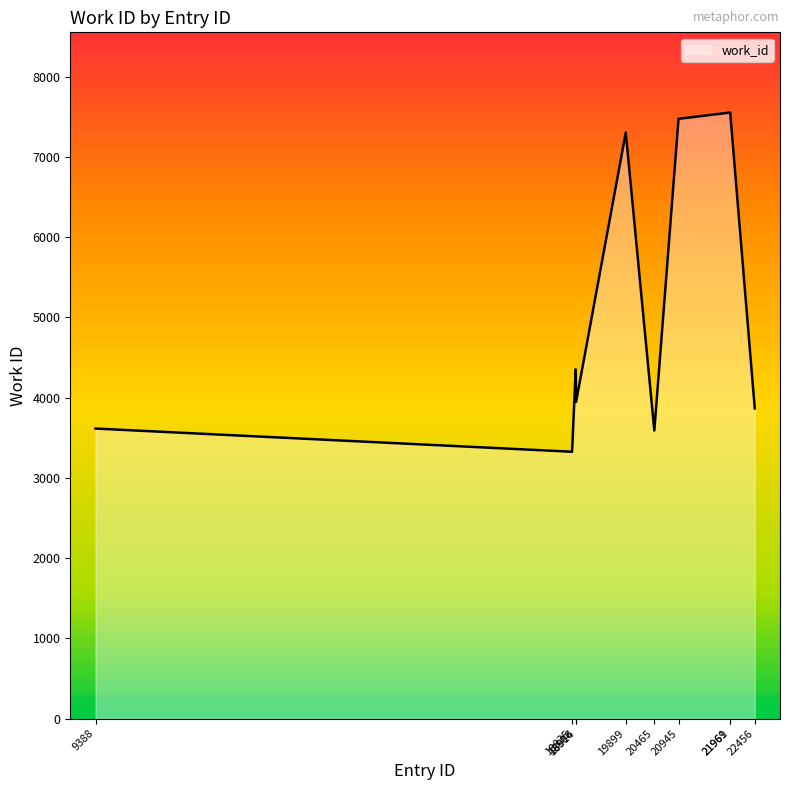

What is the minimum value shown in the chart?

3326